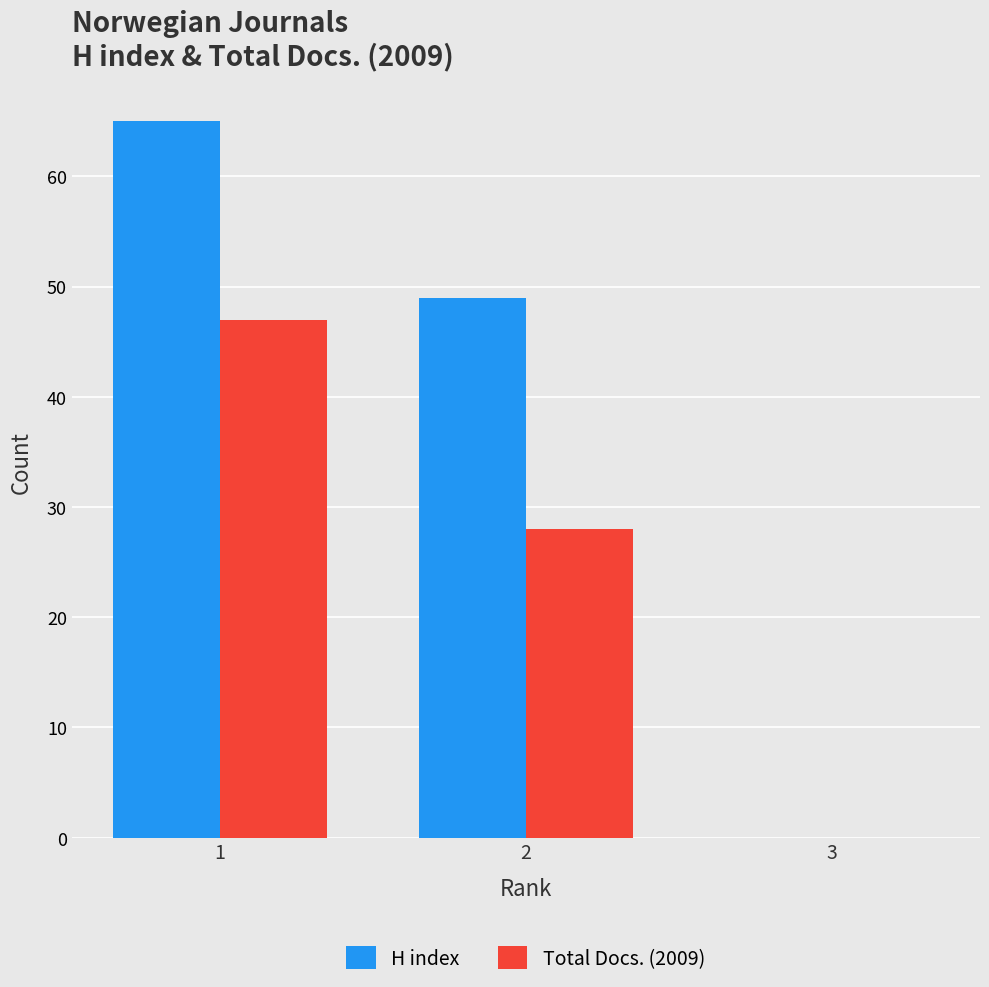

Which series has the largest total across all categories?

H index